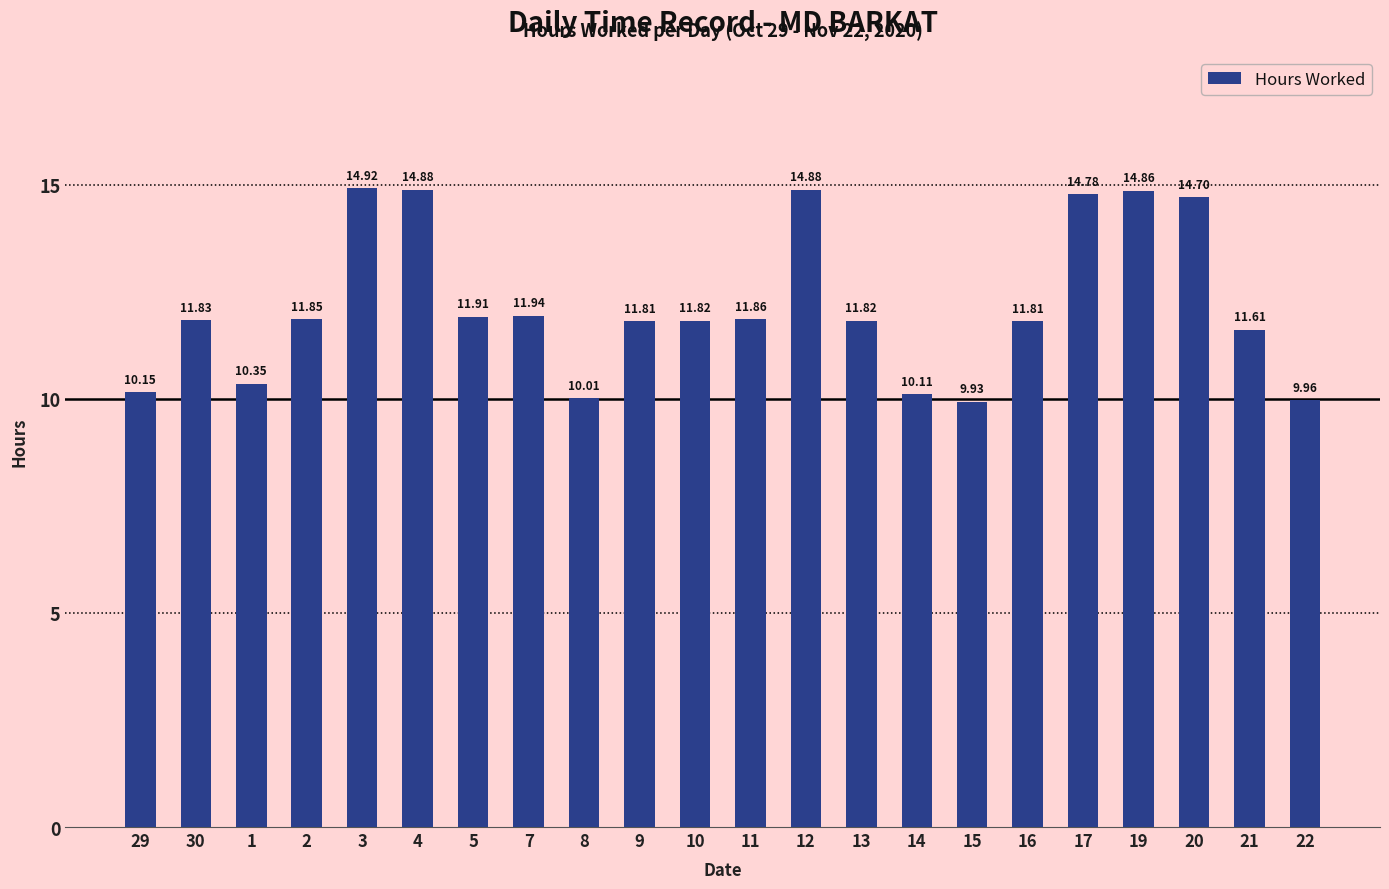

Are the bars grouped side by side (vs. stacked)?

No